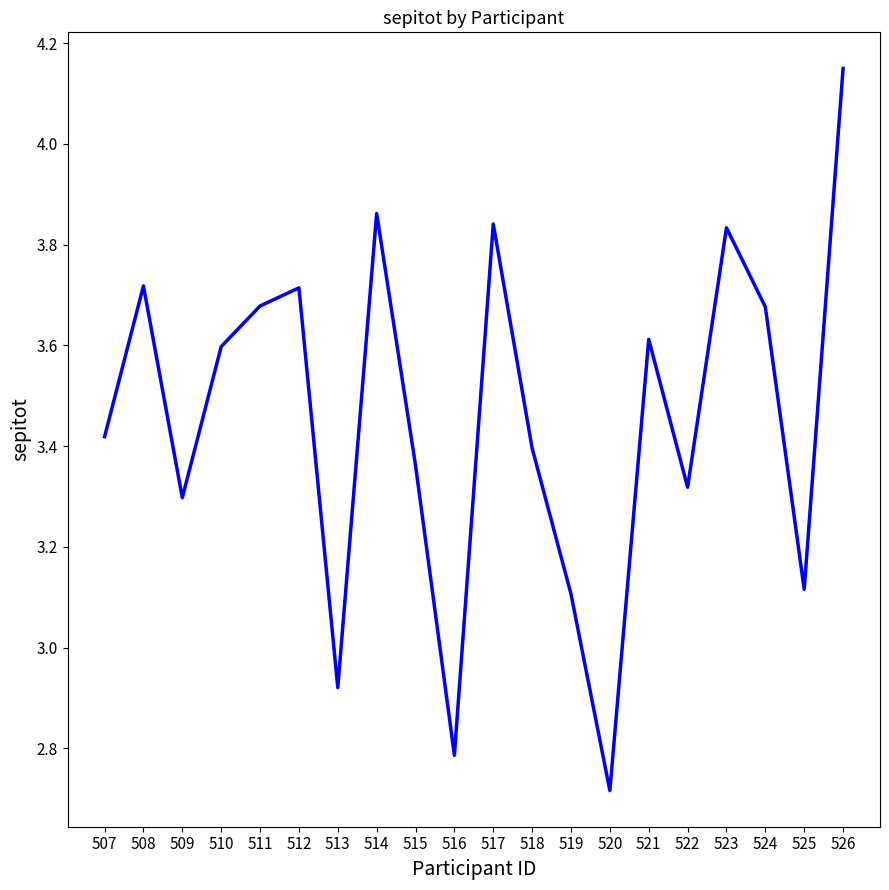

At which label does the data first exceed 3?

507